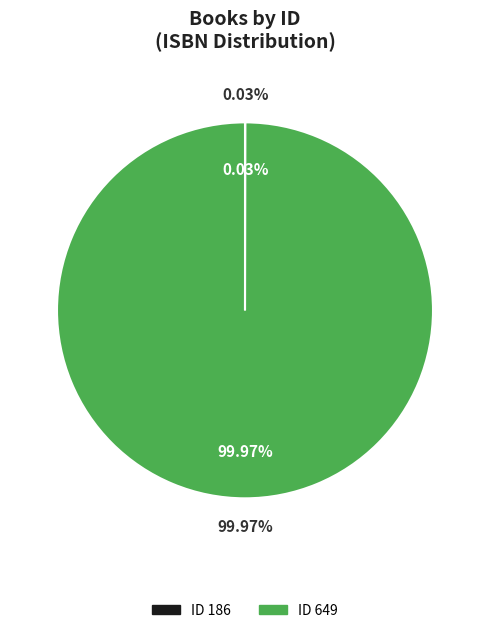

To the nearest percent, what is the average slice percentage?

50%